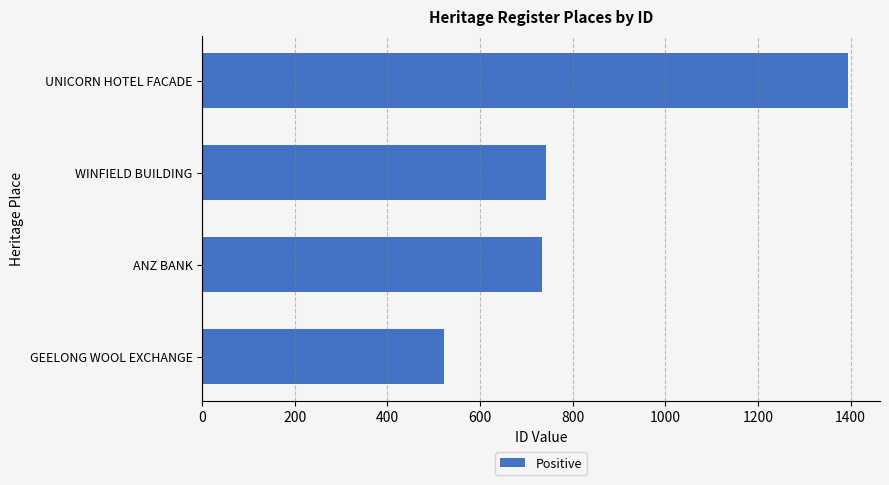

What is the average value?

848